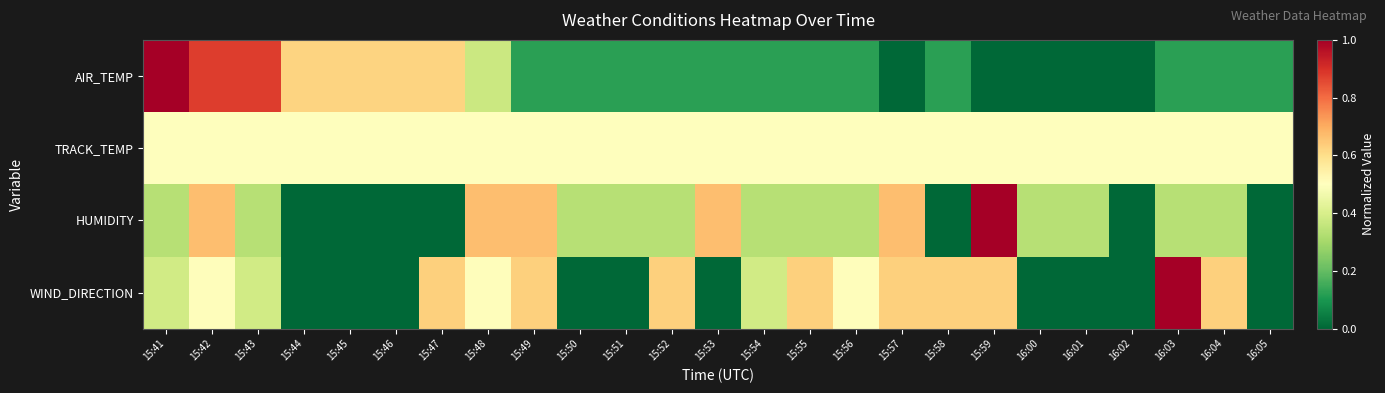

Reading left to right, extract all data points from this chart.

AIR_TEMP: 15:41=1.0	15:42=0.9	15:43=0.9	15:44=0.6	15:45=0.6	15:46=0.6	15:47=0.6	15:48=0.4	15:49=0.1	15:50=0.1	15:51=0.1	15:52=0.1	15:53=0.1	15:54=0.1	15:55=0.1	15:56=0.1	15:57=0.0	15:58=0.1	15:59=0.0	16:00=0.0	16:01=0.0	16:02=0.0	16:03=0.1	16:04=0.1	16:05=0.1
TRACK_TEMP: 15:41=0.5	15:42=0.5	15:43=0.5	15:44=0.5	15:45=0.5	15:46=0.5	15:47=0.5	15:48=0.5	15:49=0.5	15:50=0.5	15:51=0.5	15:52=0.5	15:53=0.5	15:54=0.5	15:55=0.5	15:56=0.5	15:57=0.5	15:58=0.5	15:59=0.5	16:00=0.5	16:01=0.5	16:02=0.5	16:03=0.5	16:04=0.5	16:05=0.5
HUMIDITY: 15:41=0.3	15:42=0.7	15:43=0.3	15:44=0.0	15:45=0.0	15:46=0.0	15:47=0.0	15:48=0.7	15:49=0.7	15:50=0.3	15:51=0.3	15:52=0.3	15:53=0.7	15:54=0.3	15:55=0.3	15:56=0.3	15:57=0.7	15:58=0.0	15:59=1.0	16:00=0.3	16:01=0.3	16:02=0.0	16:03=0.3	16:04=0.3	16:05=0.0
WIND_DIRECTION: 15:41=0.4	15:42=0.5	15:43=0.4	15:44=0.0	15:45=0.0	15:46=0.0	15:47=0.6	15:48=0.5	15:49=0.6	15:50=0.0	15:51=0.0	15:52=0.6	15:53=0.0	15:54=0.4	15:55=0.6	15:56=0.5	15:57=0.6	15:58=0.6	15:59=0.6	16:00=0.0	16:01=0.0	16:02=0.0	16:03=1.0	16:04=0.6	16:05=0.0